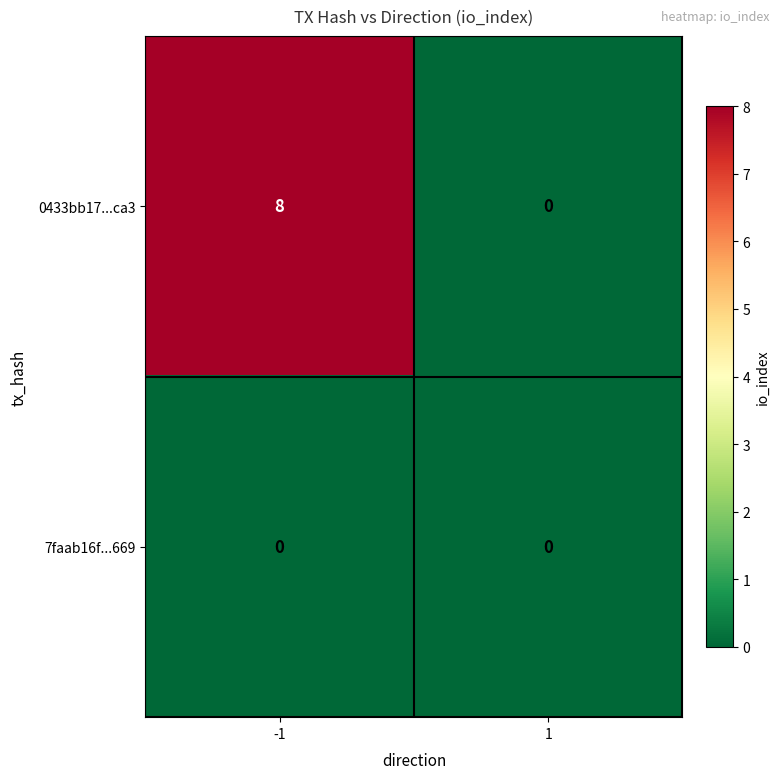

Reading left to right, extract all data points from this chart.

0433bb17...ca3: 8	0
7faab16f...669: 0	0